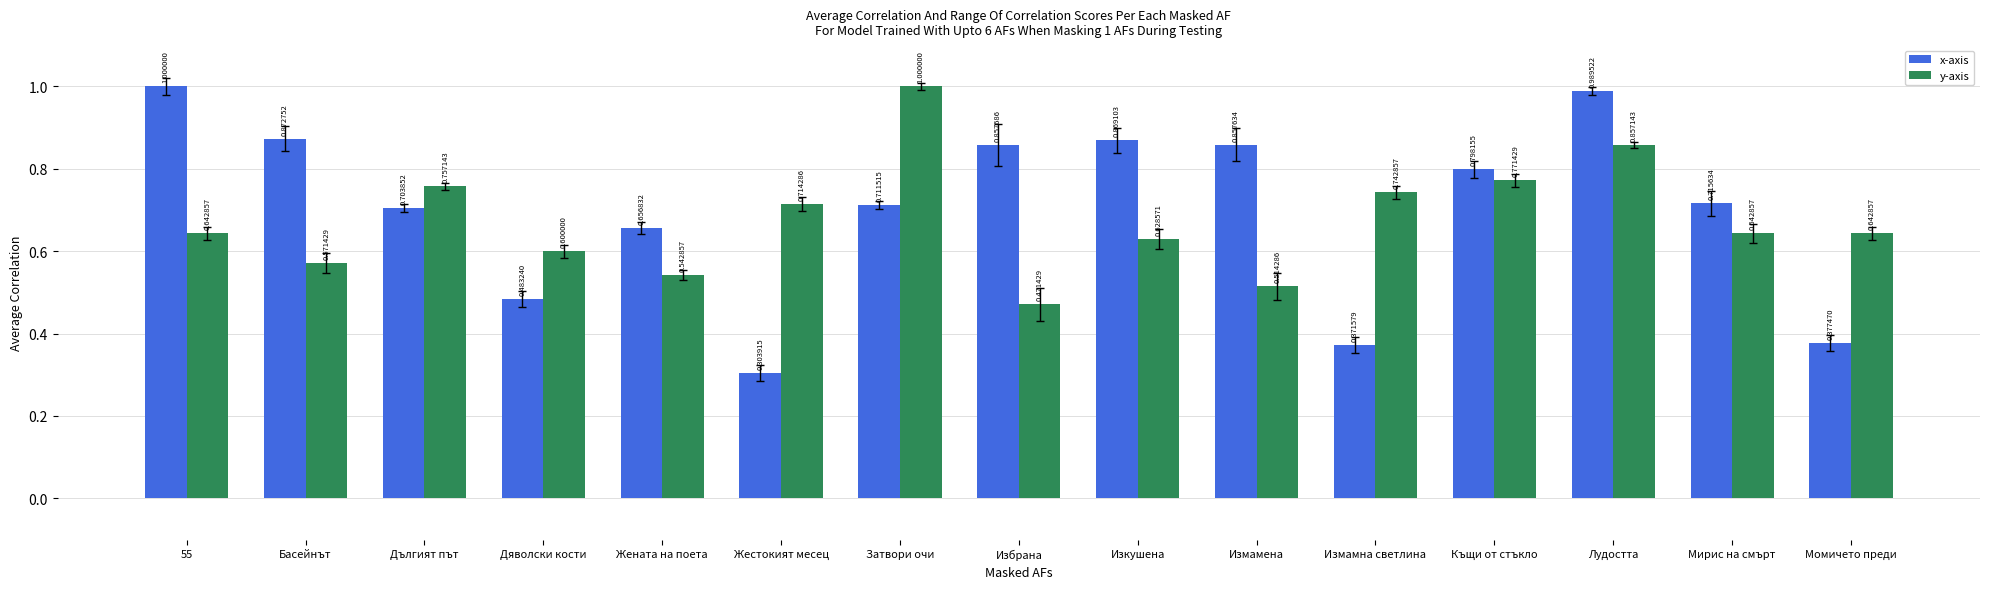

The x-axis series shows 0.5 at Лудостта. True or false?

False